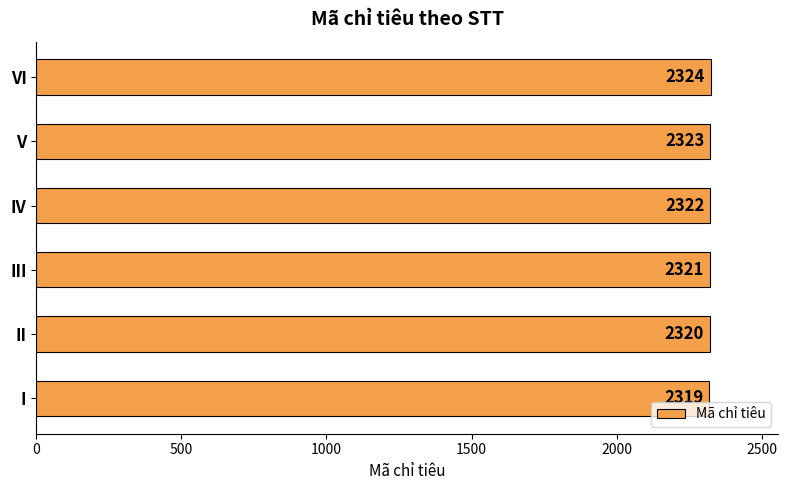

Reading top to bottom, what are all the values shown in this chart?

VI=2324	V=2323	IV=2322	III=2321	II=2320	I=2319